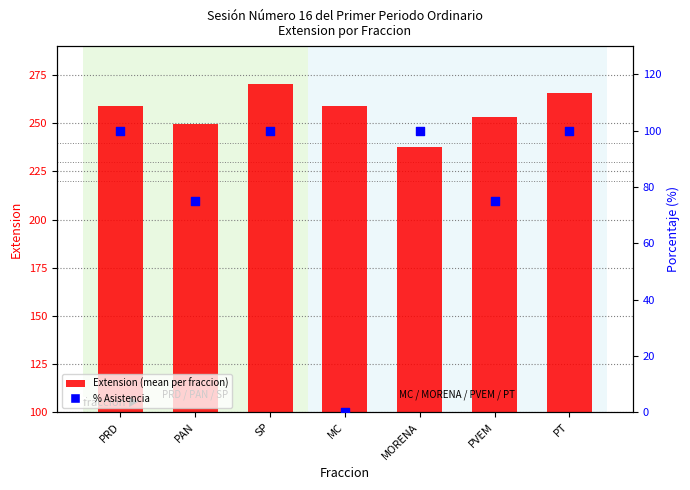

At which category is the sum across all series the highest?

SP